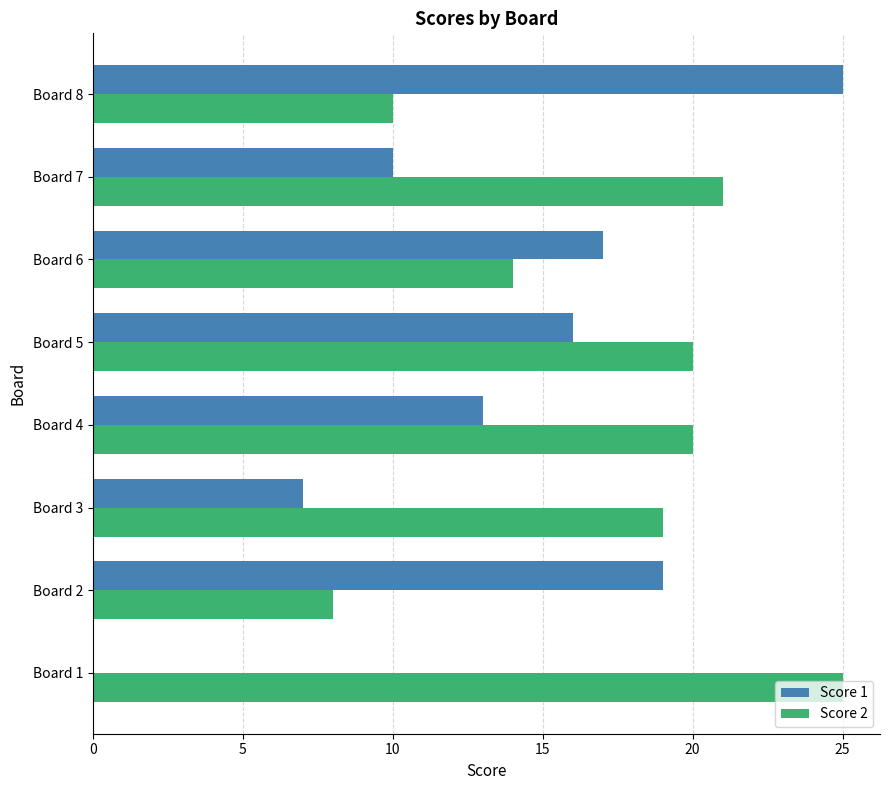

Which series has the largest total across all categories?

Score 2